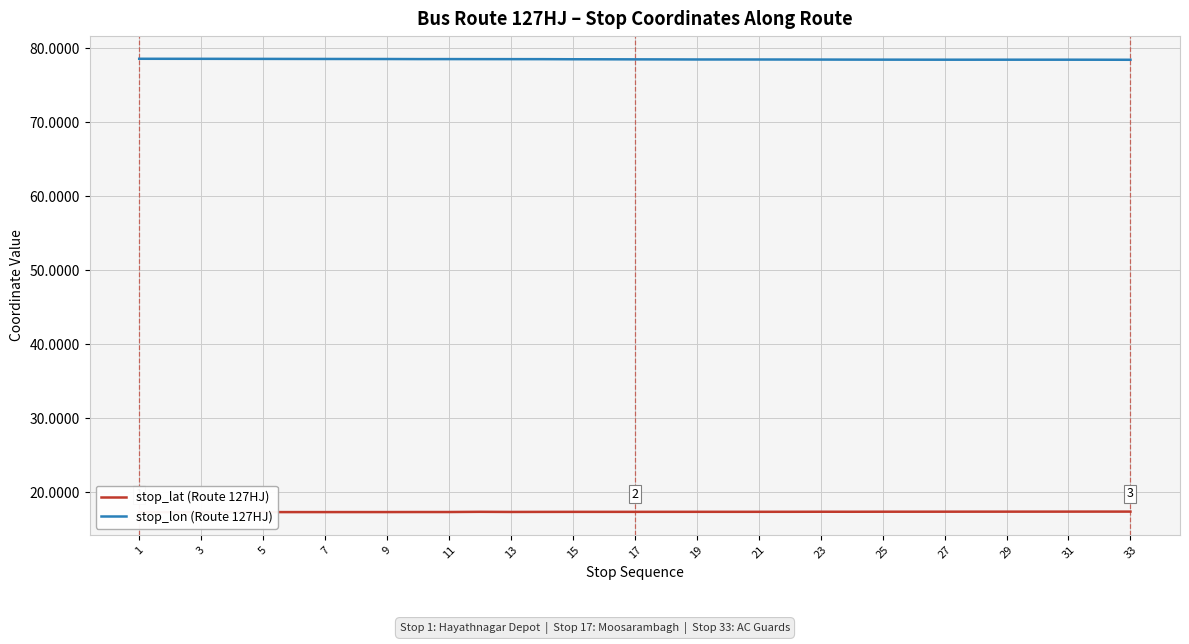

Is it true that stop_lon (Route 127HJ) equals 130.3 at 29?

False